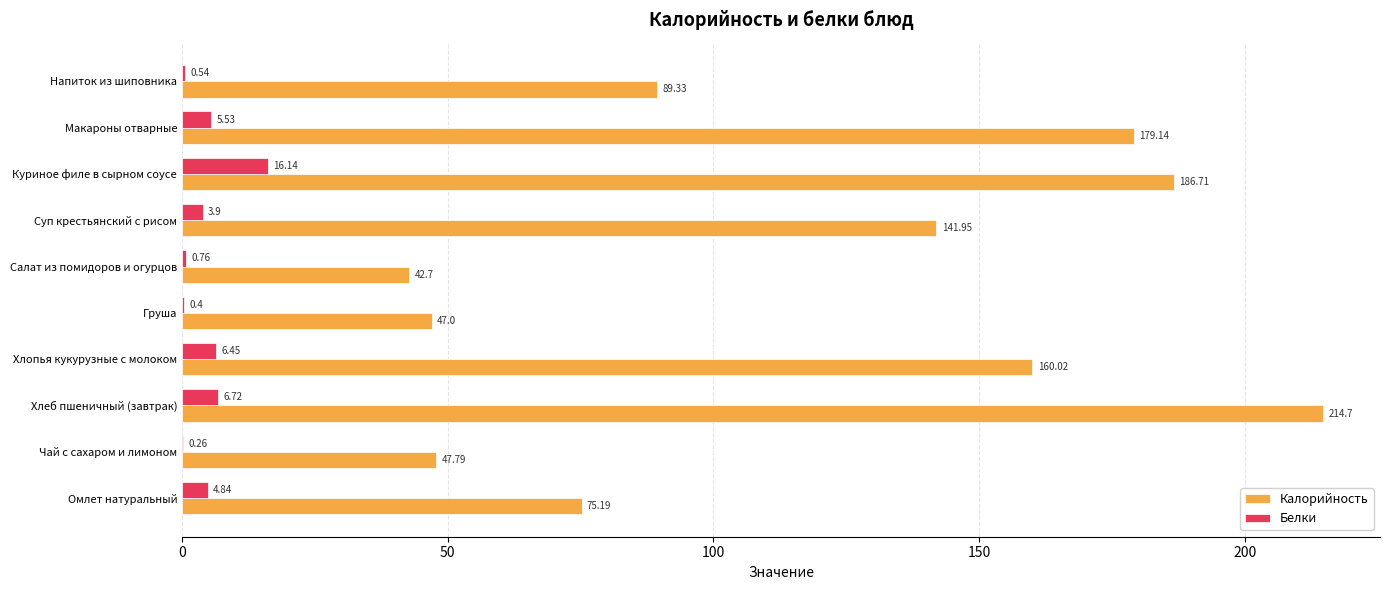

Which series changed the most between Чай с сахаром и лимоном and Груша?

Калорийность